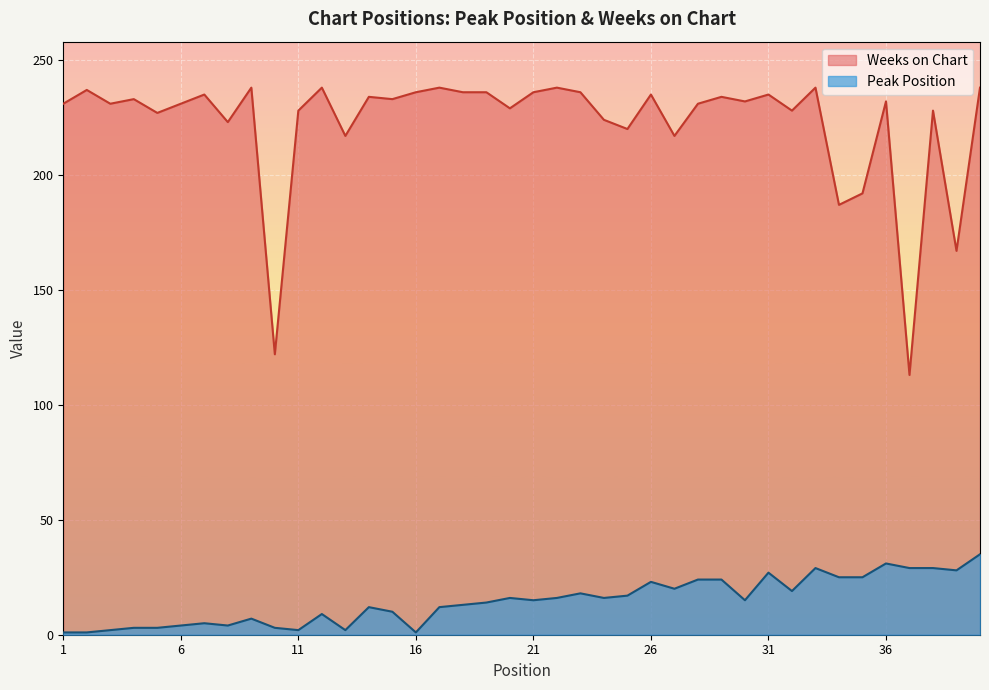

The Peak Position series shows 4 at 21. True or false?

False